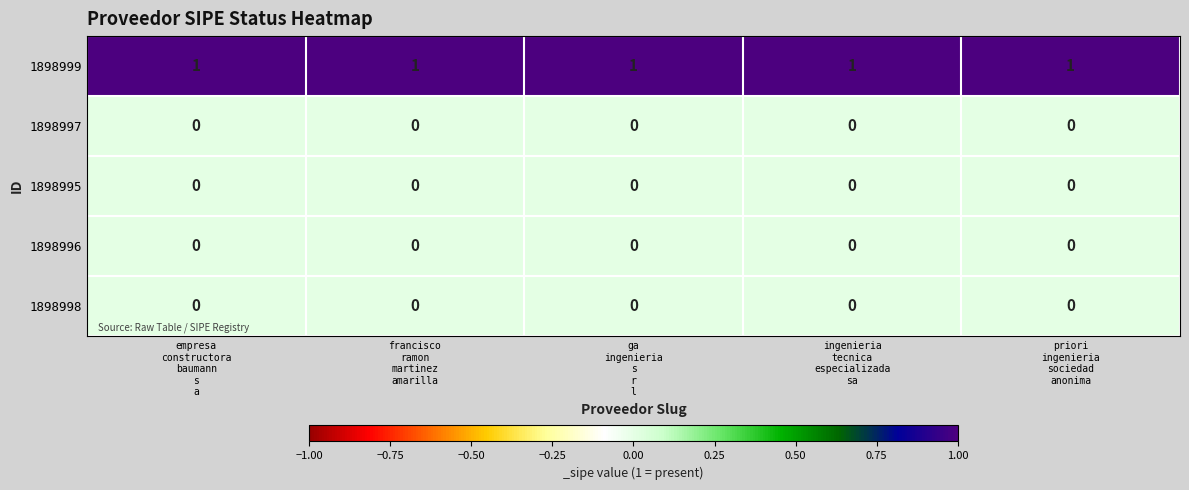

Which series has the largest total across all categories?

1898999